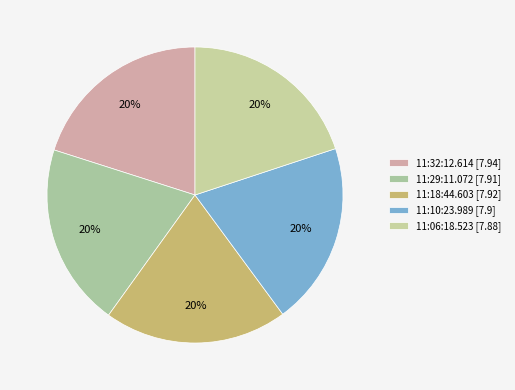

True or false: 11:32:12.614 accounts for 20% of the total.

True